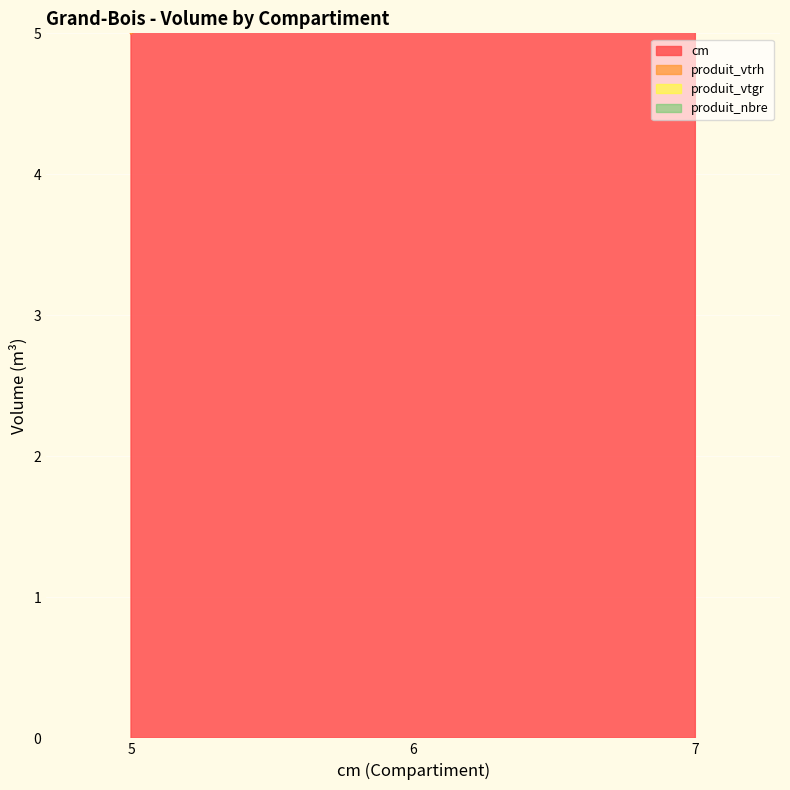

At which label does produit_vtrh reach its minimum?

5